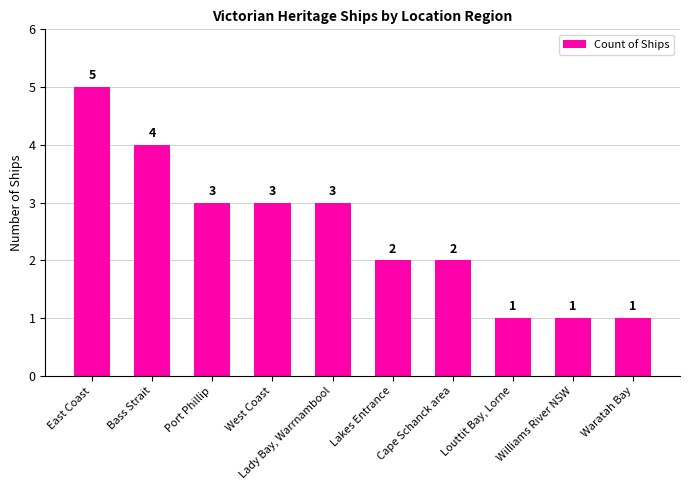

Count the number of categories in the chart.

10